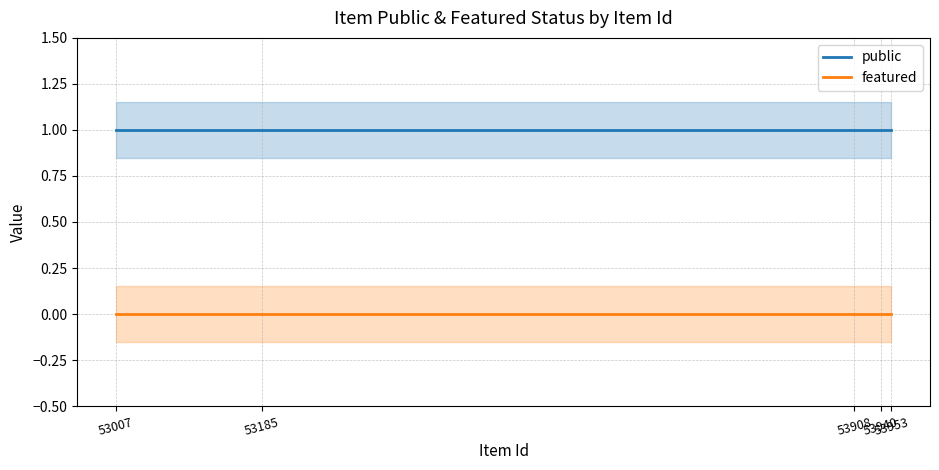

Which has a higher value, 53953 or 53908?

53953